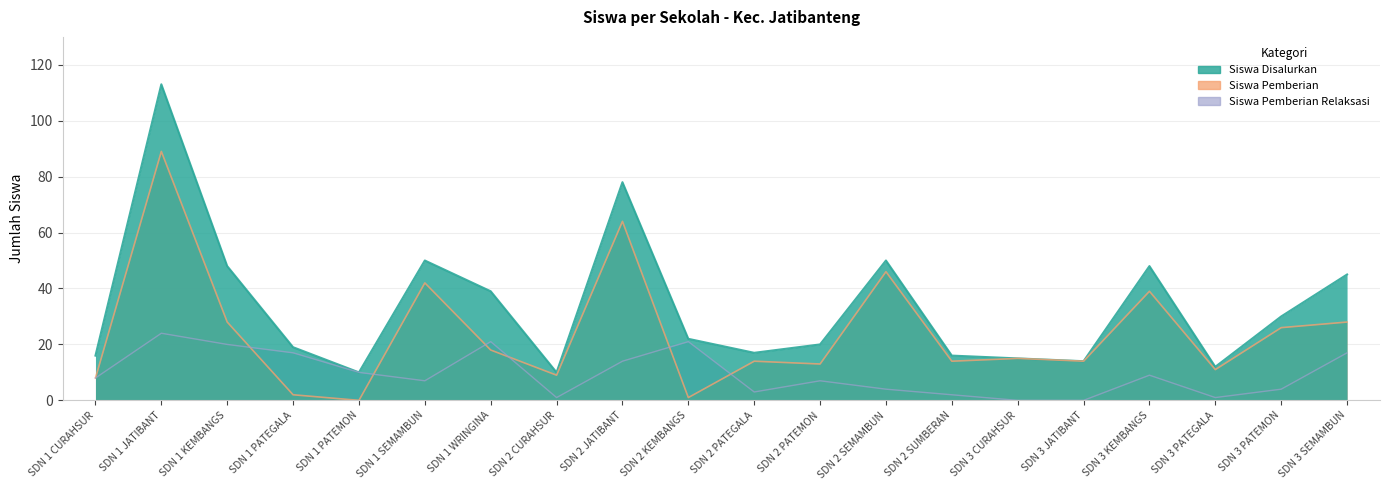

The Siswa Pemberian Relaksasi series shows 7 at SDN 2 SEMAMBUN. True or false?

False